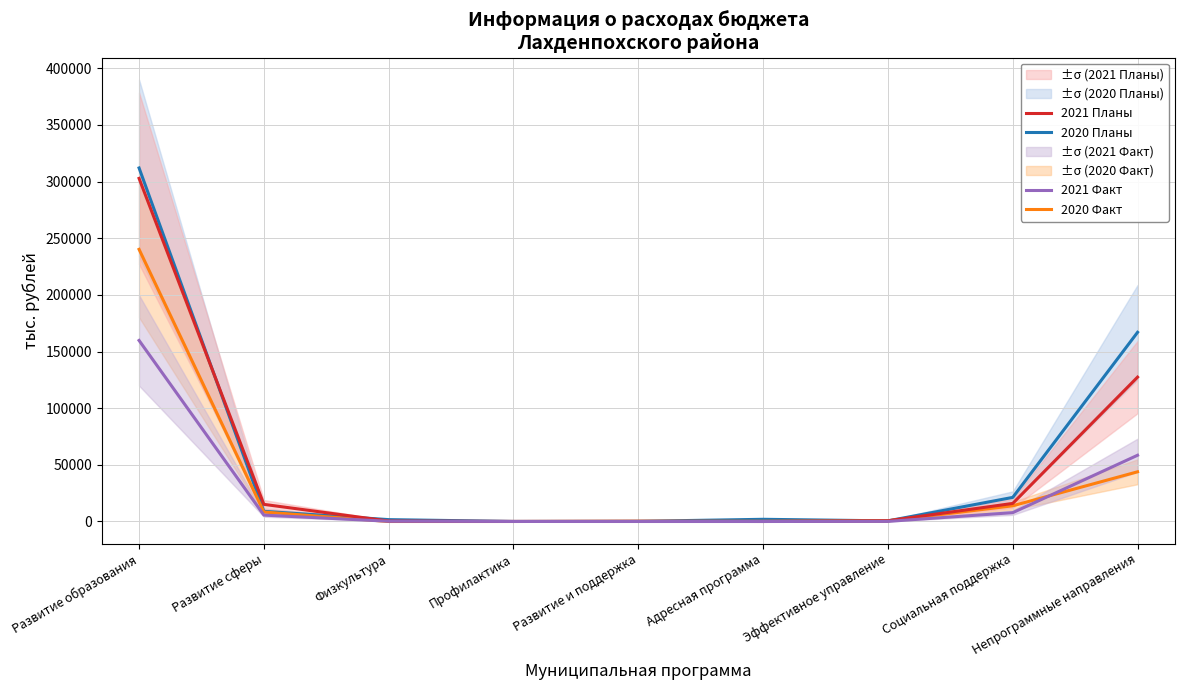

True or false: 2021 Факт has more than 0 points higher than both neighbors.

False